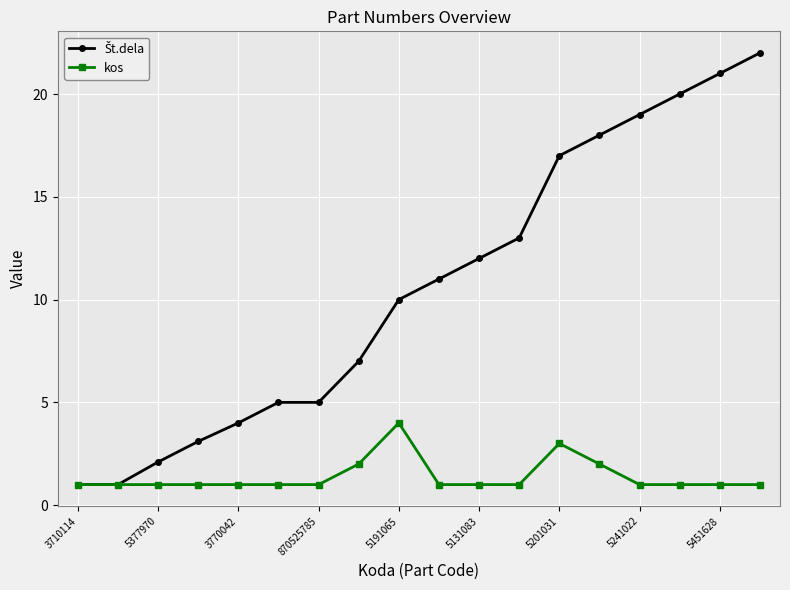

Count the number of data series in this chart.

2